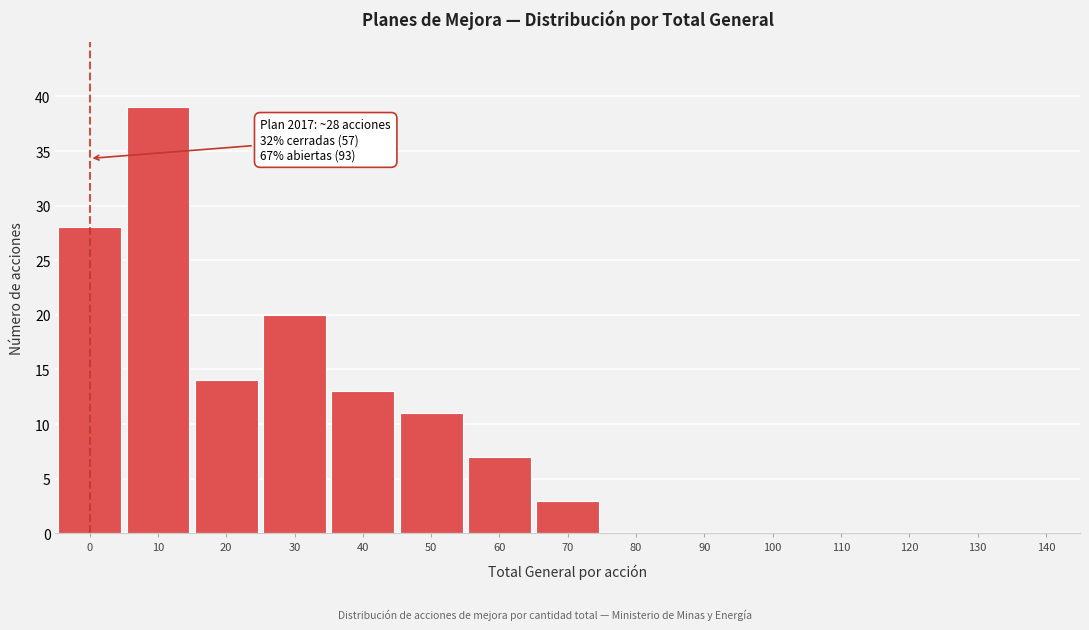

Reading left to right, extract all data points from this chart.

0=28	10=39	20=14	30=20	40=13	50=11	60=7	70=3	80=0	90=0	100=0	110=0	120=0	130=0	140=0